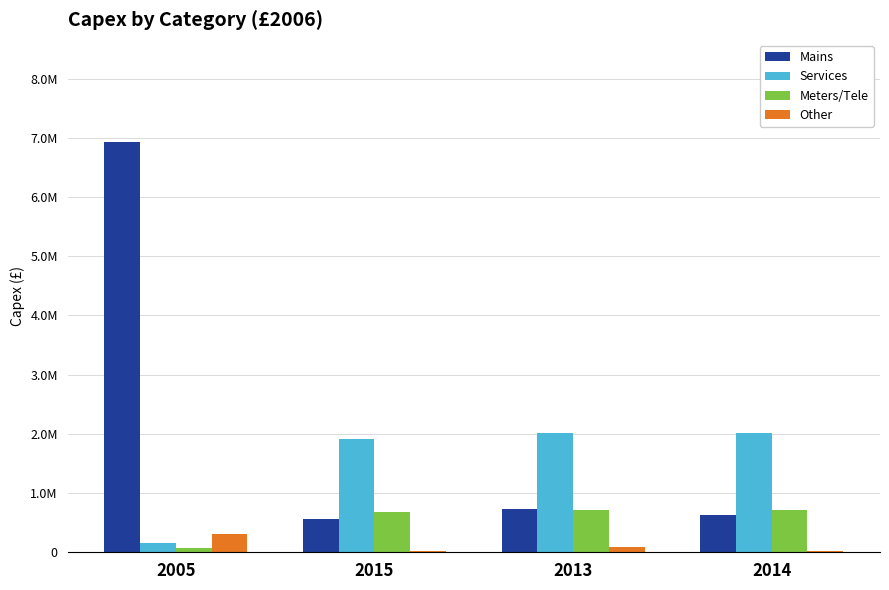

Reading left to right, extract all data points from this chart.

Mains: 2005=6923003.6	2015=563037.5	2013=736542.3	2014=622468.1
Services: 2005=155848.6	2015=1910572.1	2013=2021496.2	2014=2021496.2
Meters/Tele: 2005=64687.0	2015=684350.7	2013=720369.2	2014=720369.2
Other: 2005=313181.0	2015=16734.2	2013=97218.0	2014=17531.1